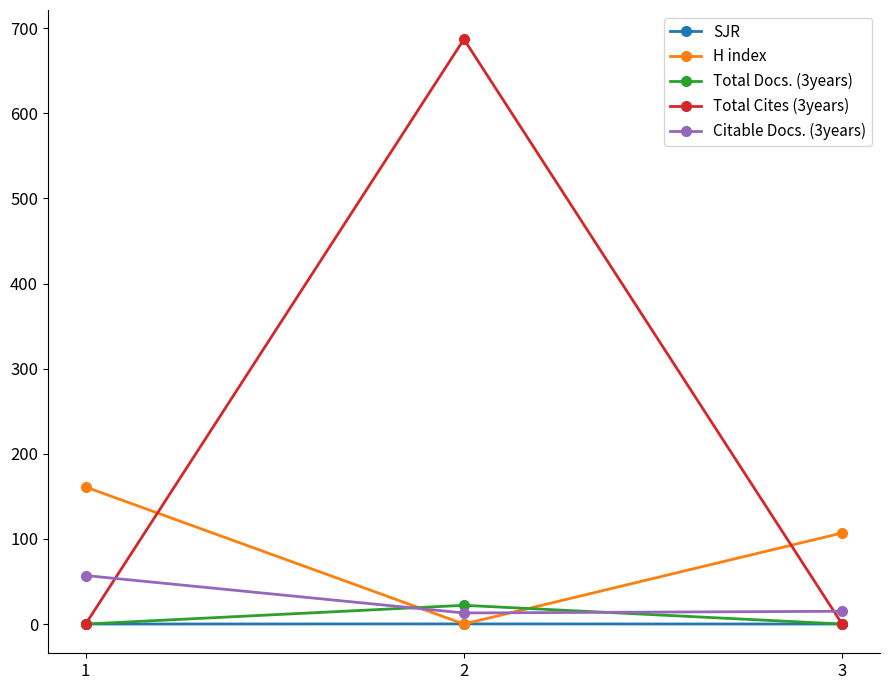

How many SJR values are between 0 and 1?

3